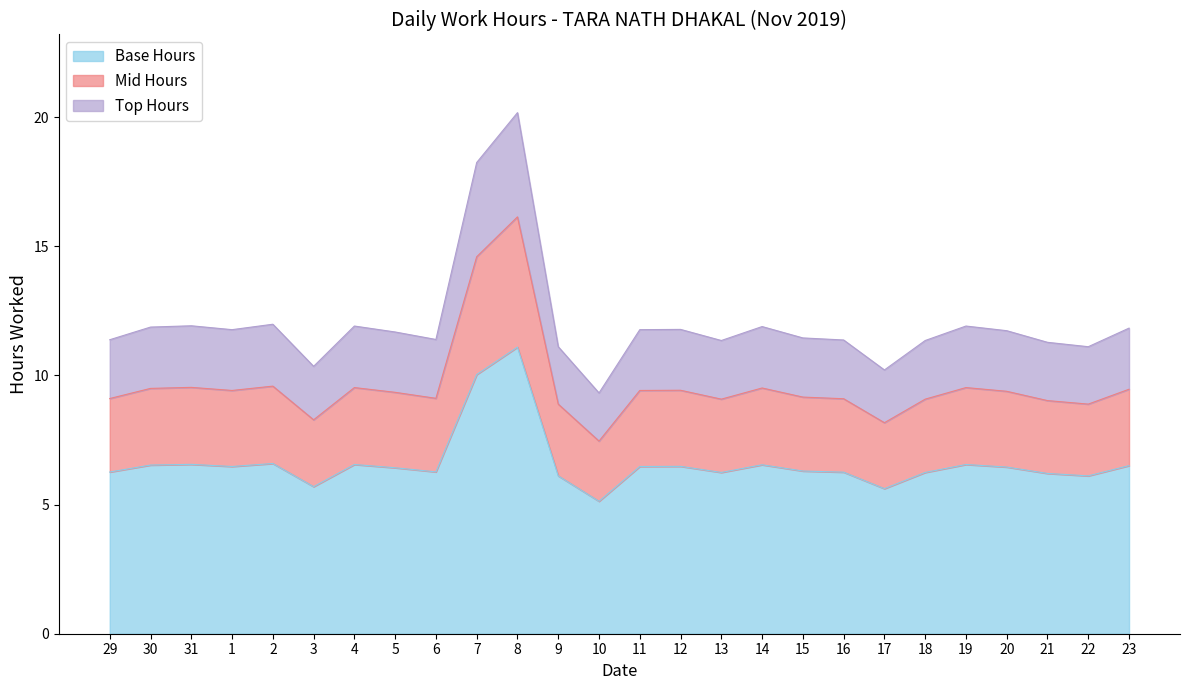

Which category has the lowest value across all series?

10